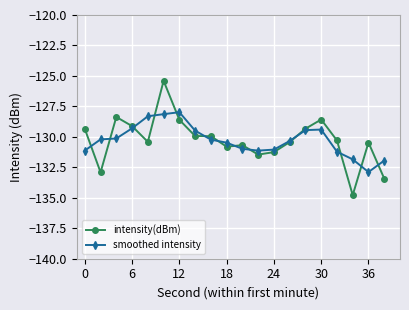

What is the average value of the smoothed intensity series?

-130.3